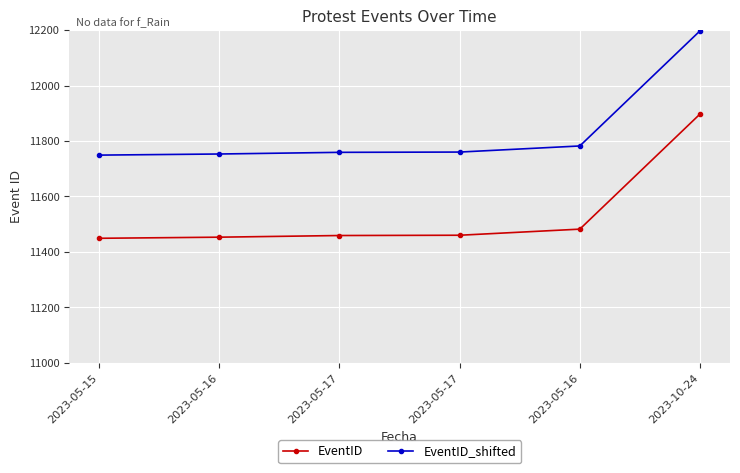

How many series are shown in this chart?

2